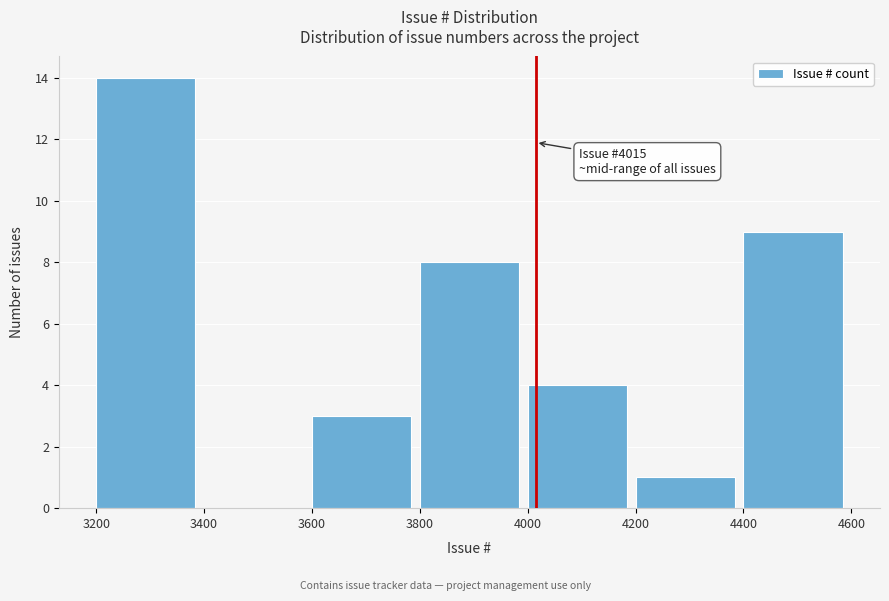

Over which range of the x-axis is the bar tallest?

3200 to 3400